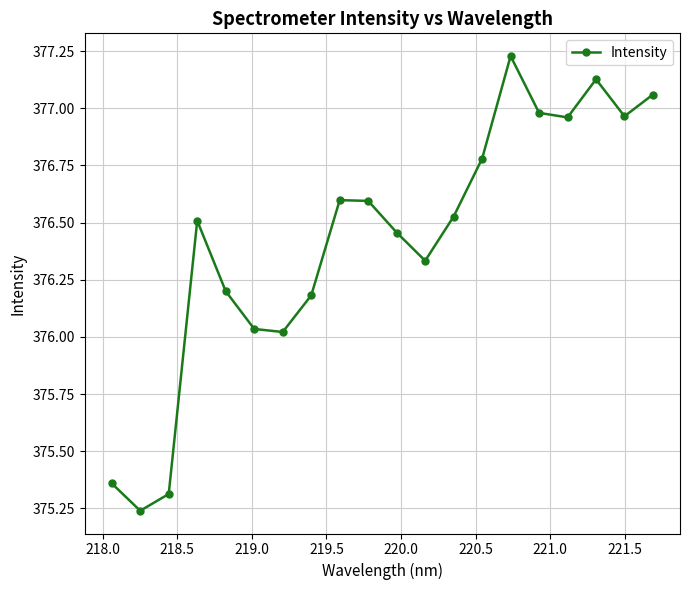

How many interior local valleys (lower than both neighbors) does the data have?

5